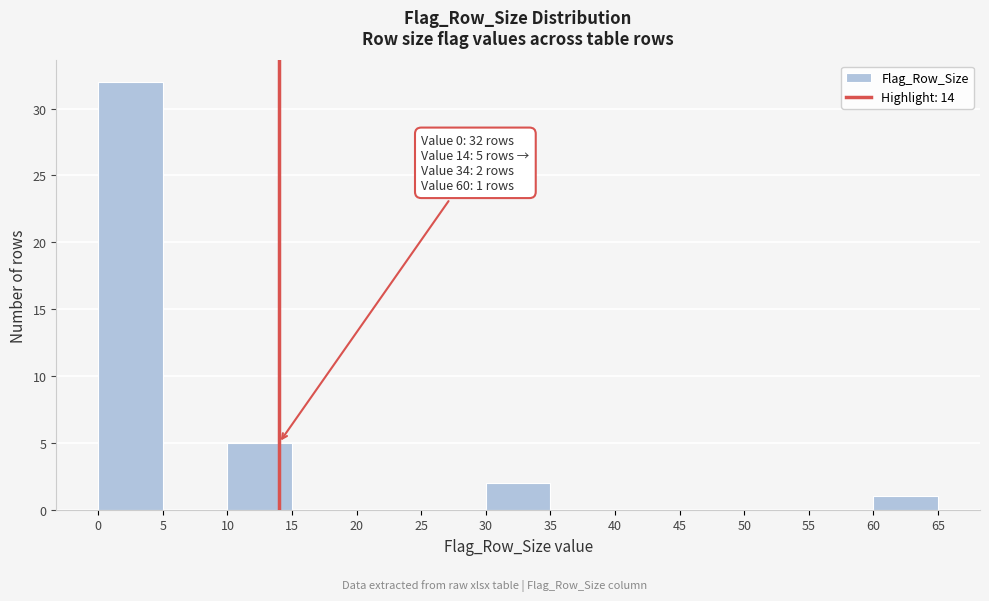

Over which range of the x-axis is the bar tallest?

0 to 5